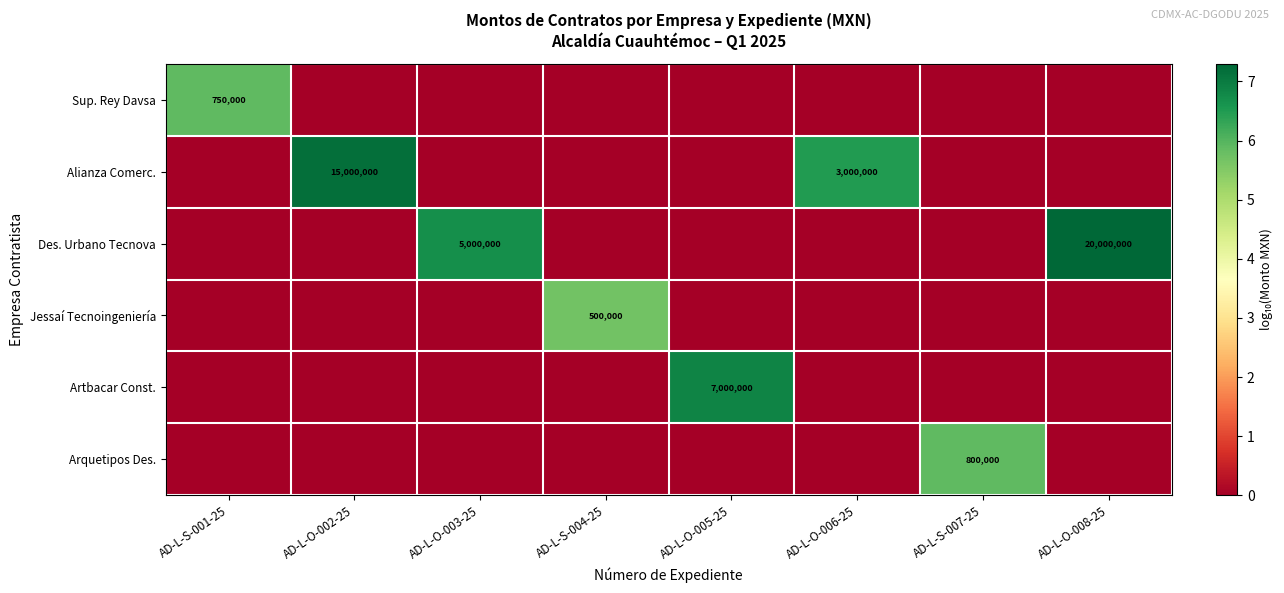

Is it true that Arquetipos Des. equals 1289838 at AD-L-S-007-25?

False